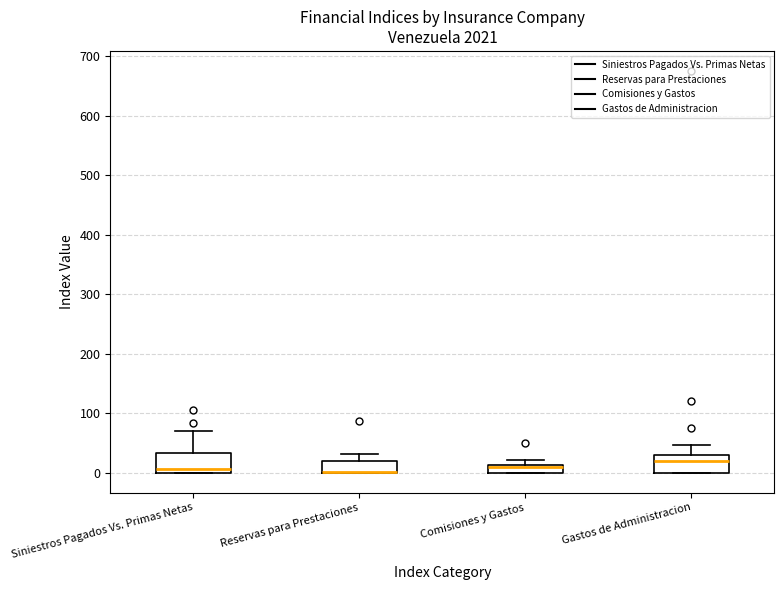

Where does the upper whisker of the box for Siniestros Pagados Vs. Primas Netas end on the y-axis? The values are not printed on the chart, so give them approximately, as read against the axis.

70